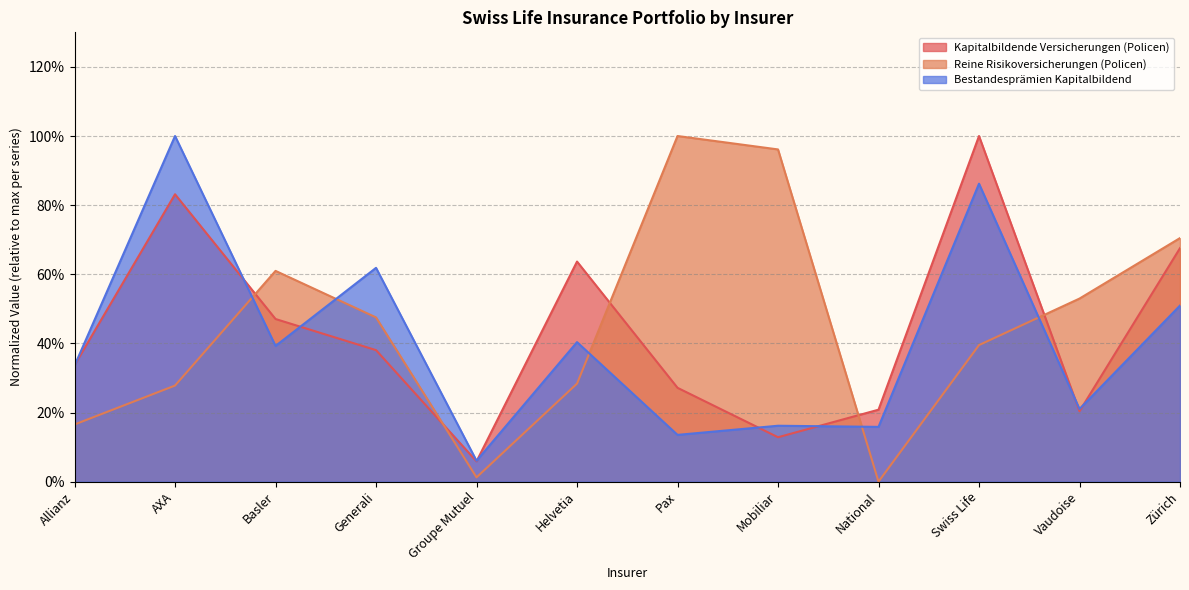

Which label corresponds to the largest value in the chart?

Swiss Life